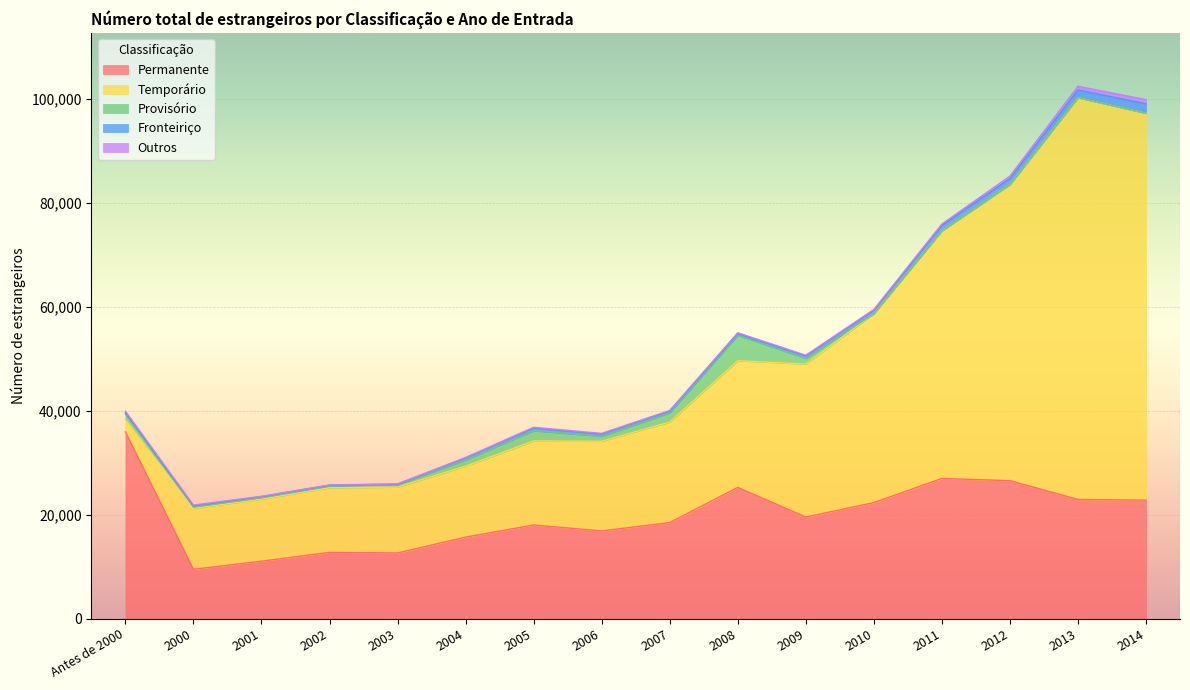

What is the lowest value of the Outros series?

45